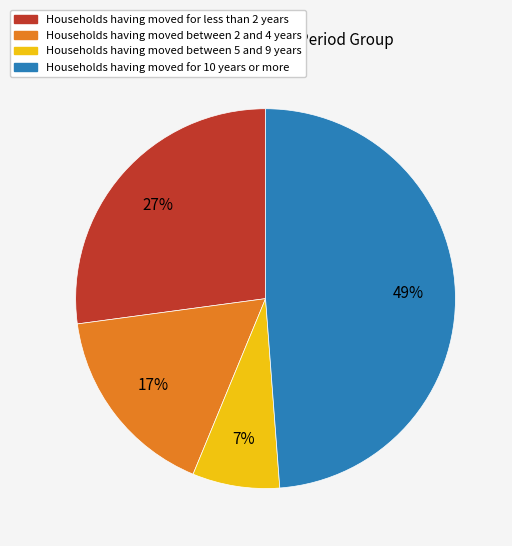

To the nearest percent, what is the average slice percentage?

25%